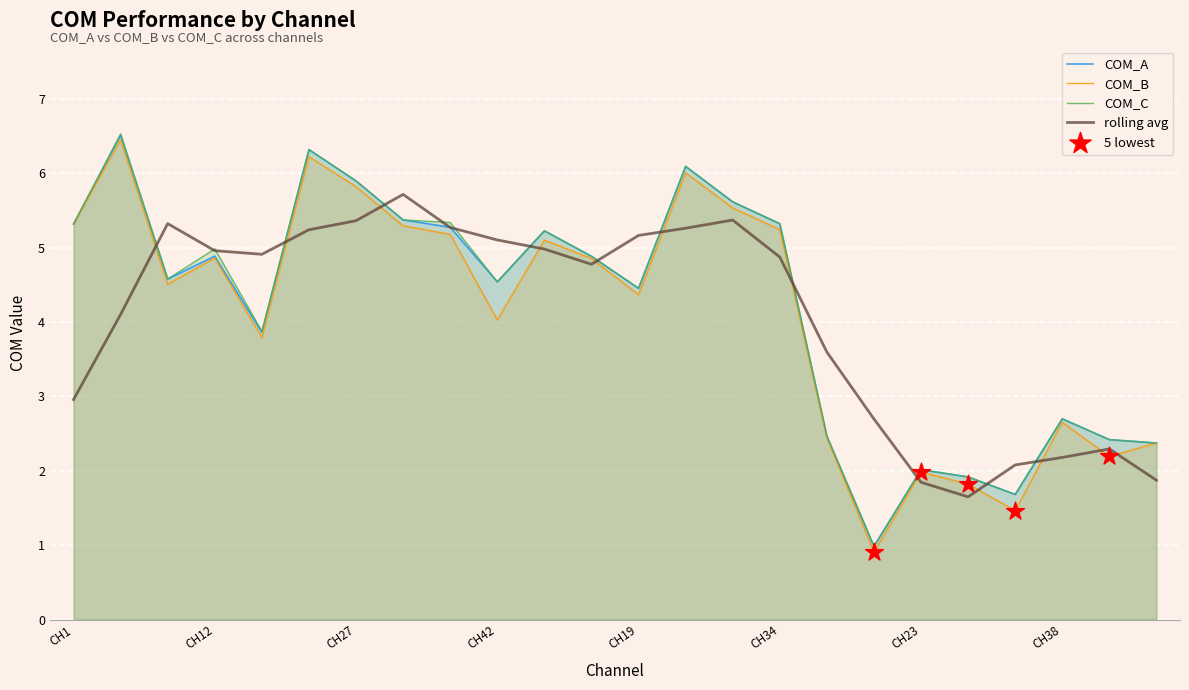

Which series has the largest Y range (max minus min)?

COM_C